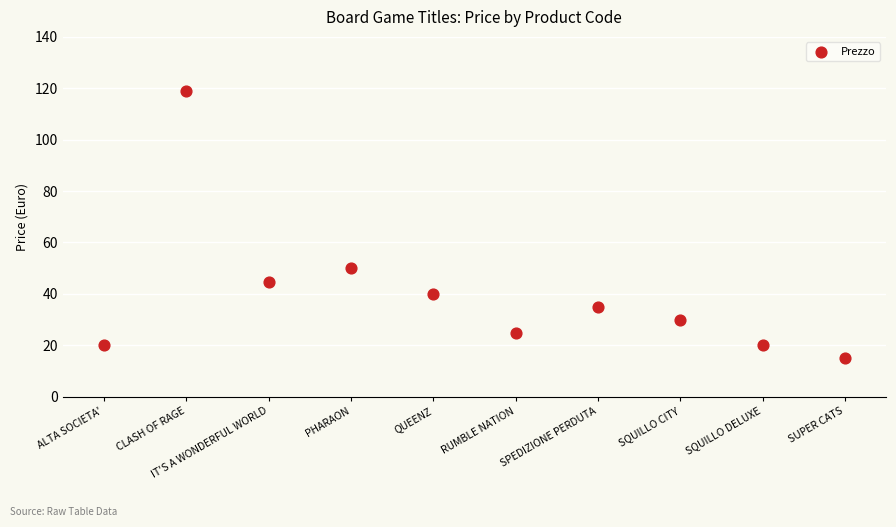

What Y value in the scatter plot is closest to 66?

49.9